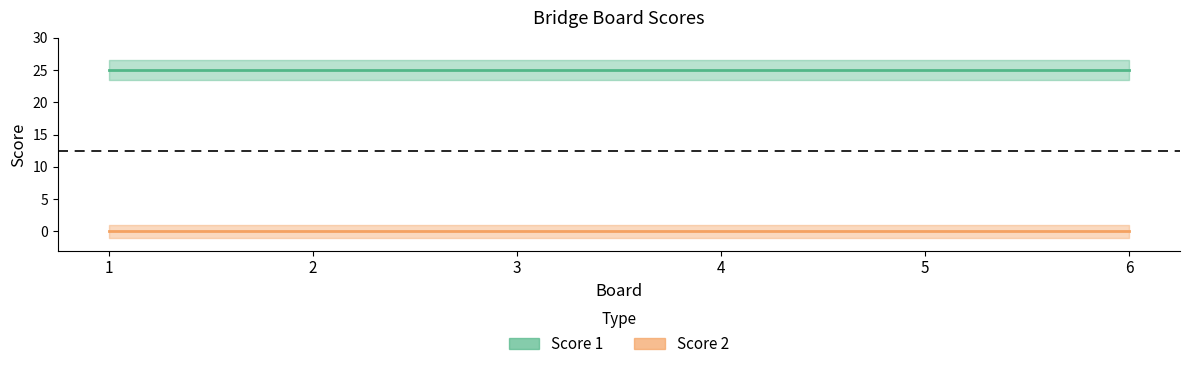

The Score 1 series shows 8 at 6. True or false?

False